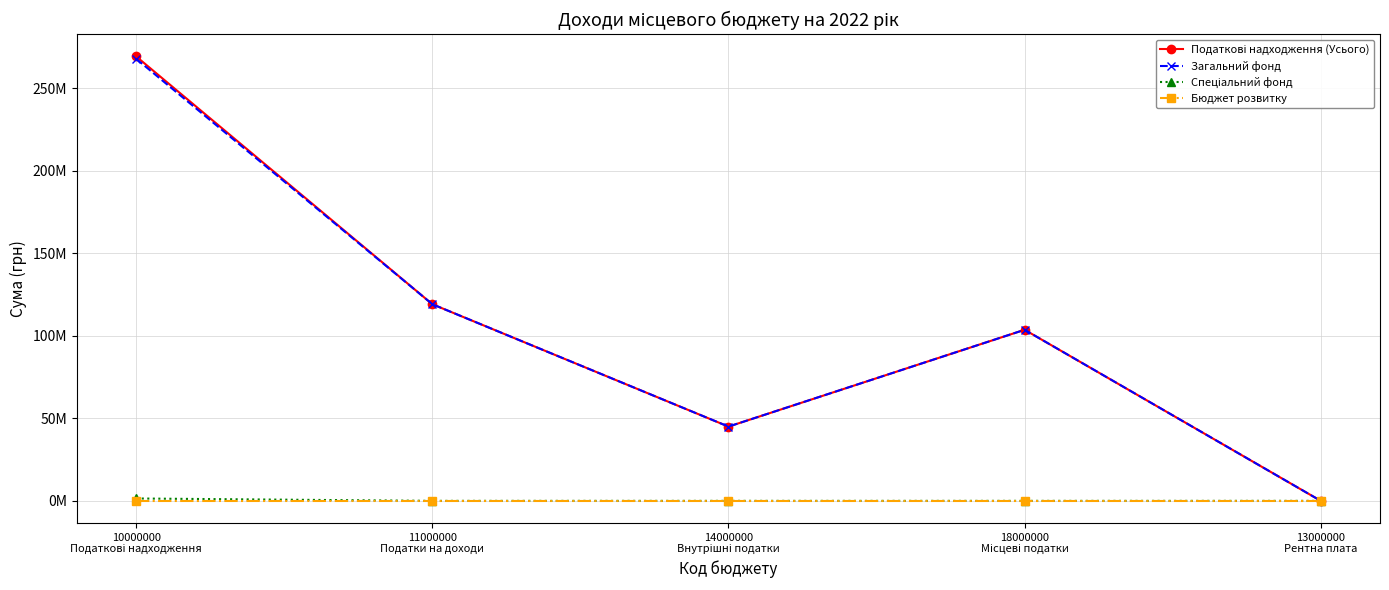

True or false: Податкові надходження (Усього) has more than 1 interior local peaks.

False